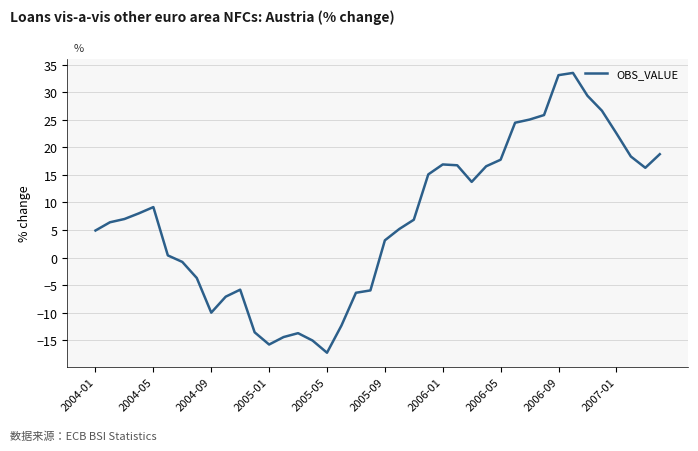

What is the minimum value shown in the chart?

-17.3